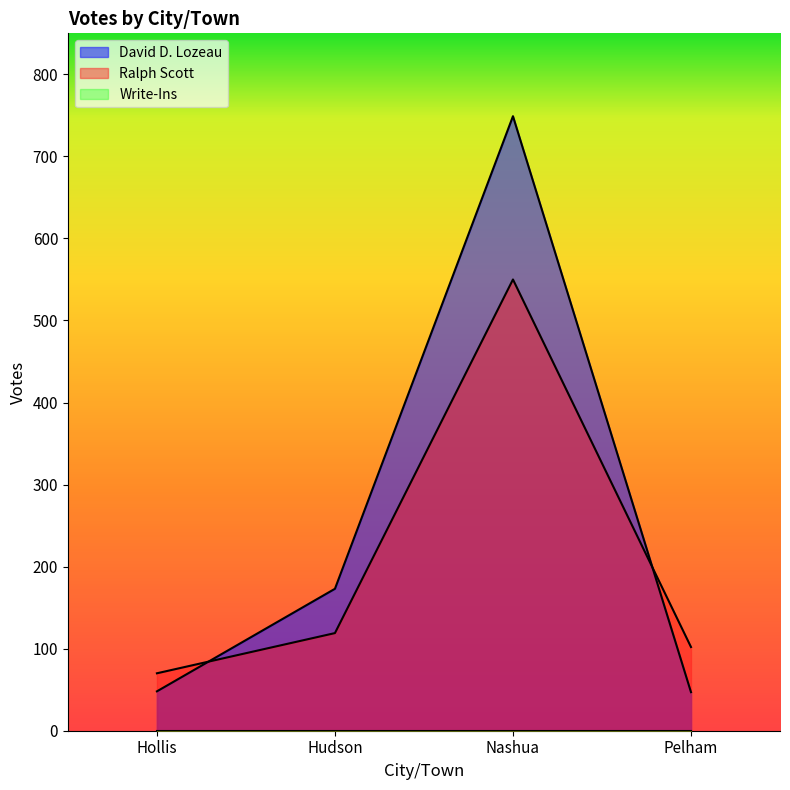

What is the sum of the David D. Lozeau values at Pelham and Hollis?

95